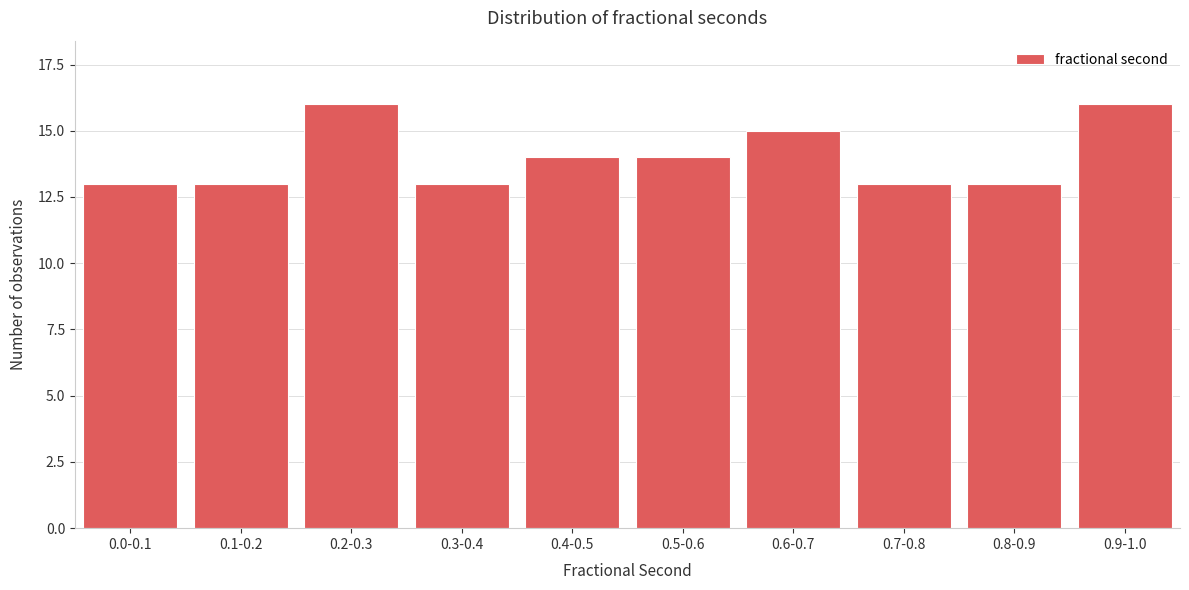

Reading left to right, what are all the values shown in this chart?

0.0-0.1=13	0.1-0.2=13	0.2-0.3=16	0.3-0.4=13	0.4-0.5=14	0.5-0.6=14	0.6-0.7=15	0.7-0.8=13	0.8-0.9=13	0.9-1.0=16